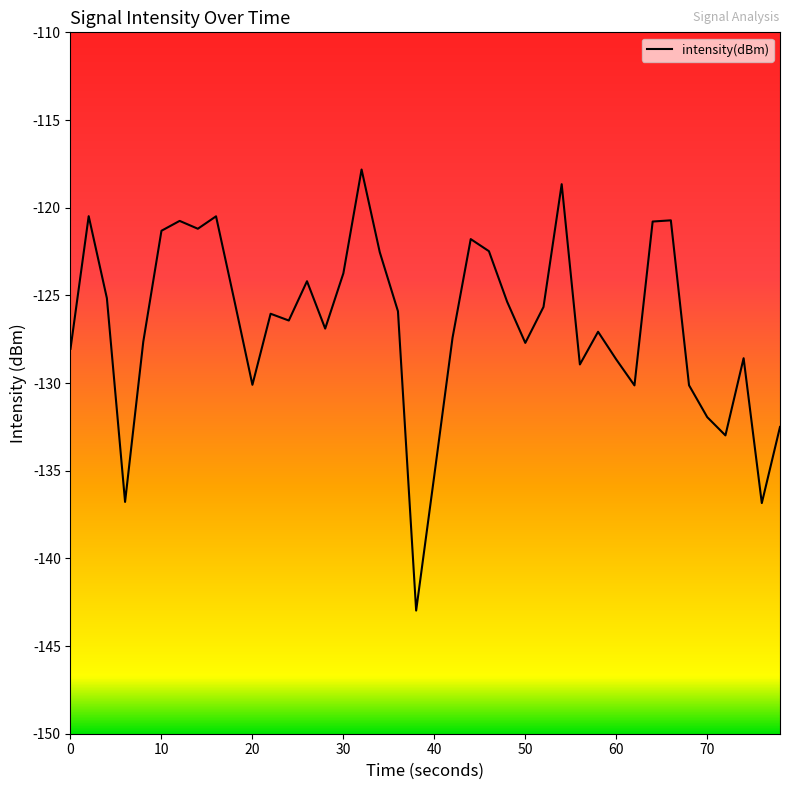

What is the average value?

-126.7